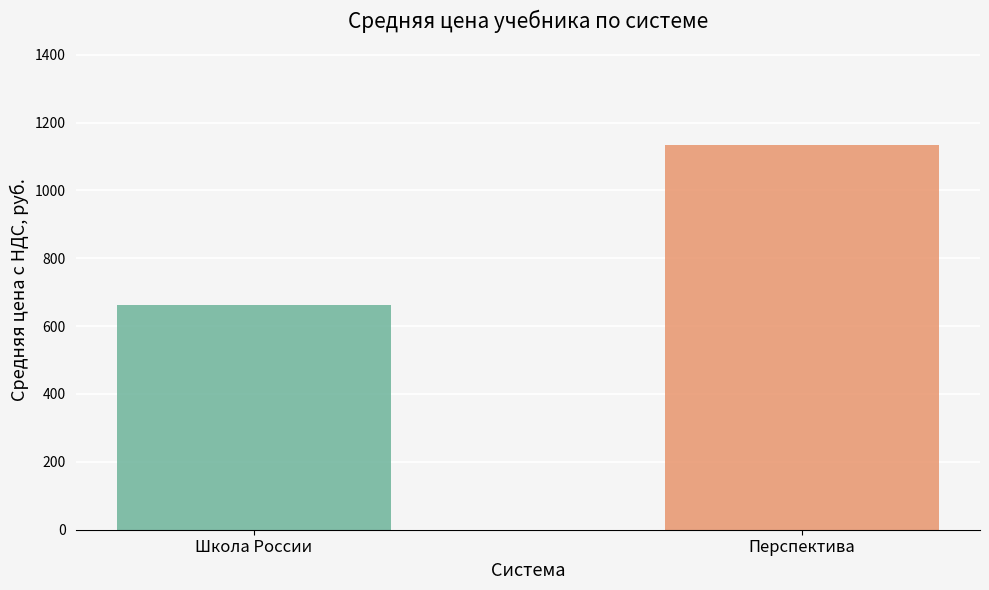

Which has a higher value, Школа России or Перспектива?

Перспектива